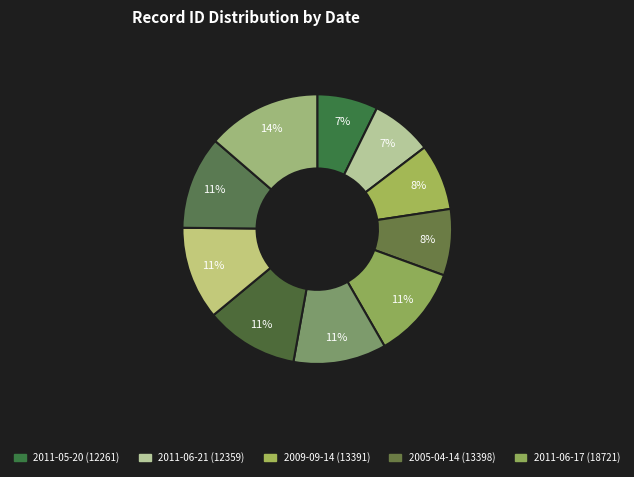

Count the number of slices in the pie.

10